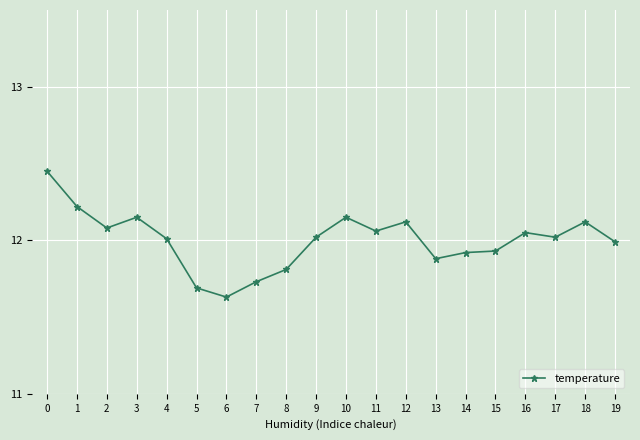

Which has a higher value, 17 or 11?

11